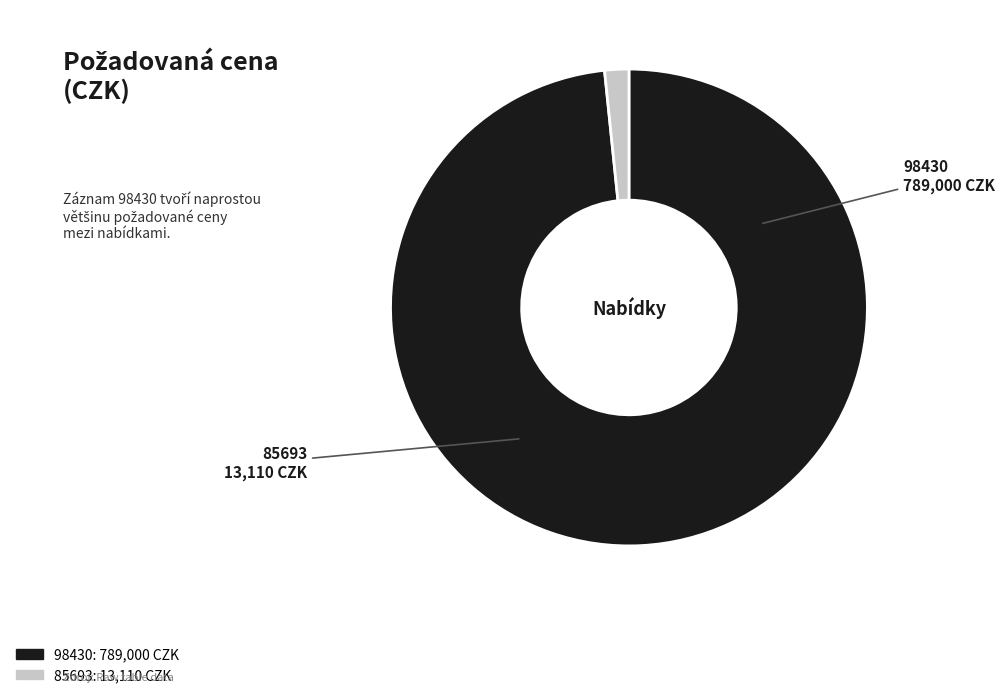

Approximately how many times larger is the value at 98430 compared to 85693?

60.2